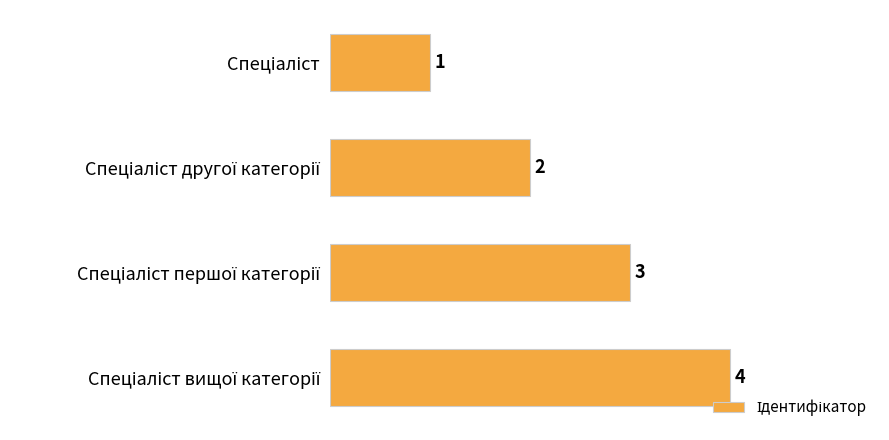

How many data points does each series have?

4